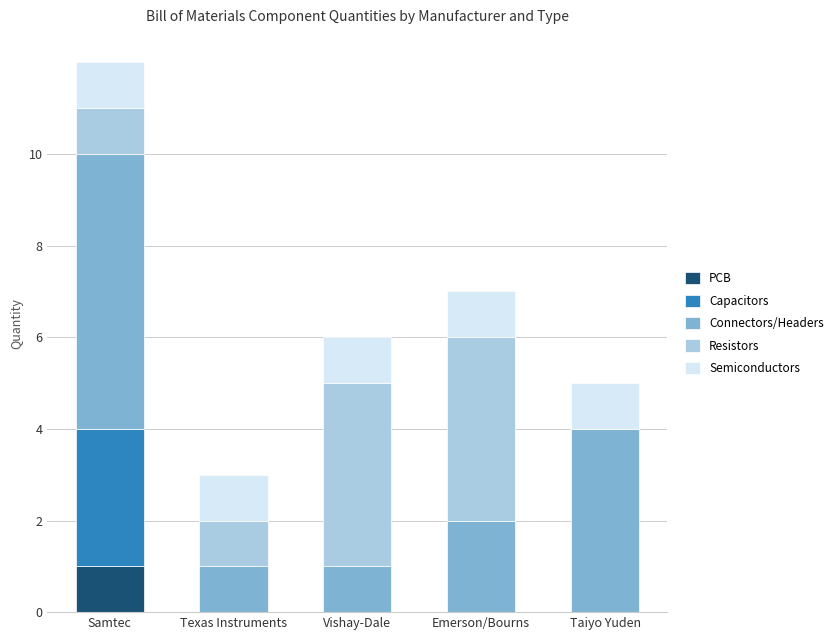

What is the total value across all series at Texas Instruments?

3